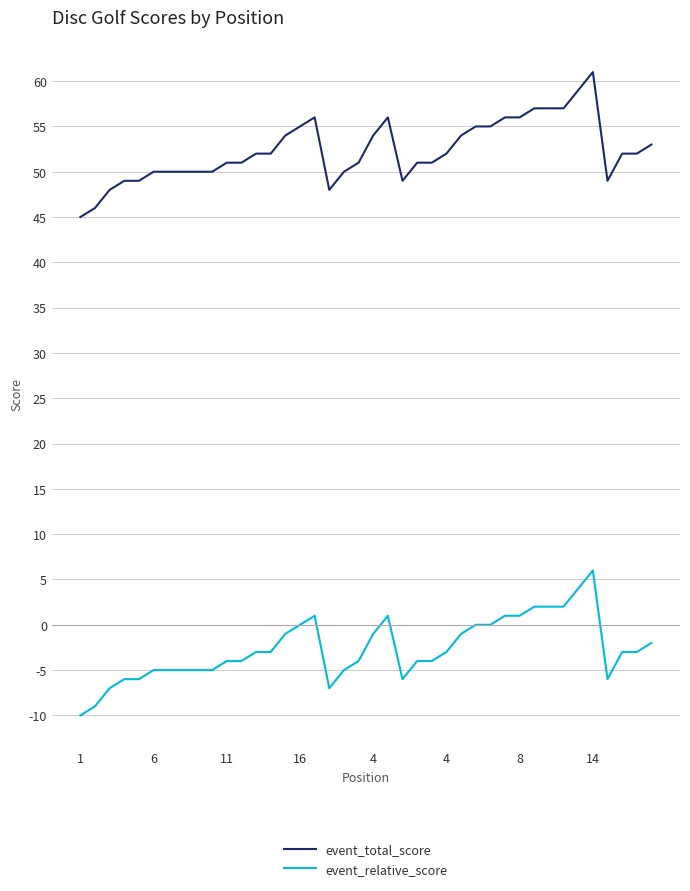

True or false: event_relative_score and event_total_score intersect in this chart.

False